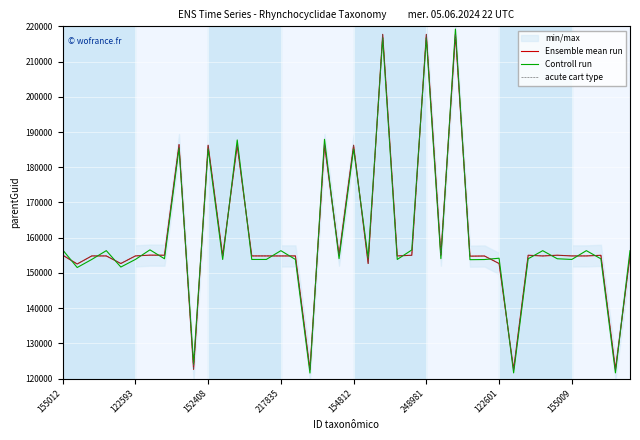

True or false: Controll run and acute cart type intersect in this chart.

True